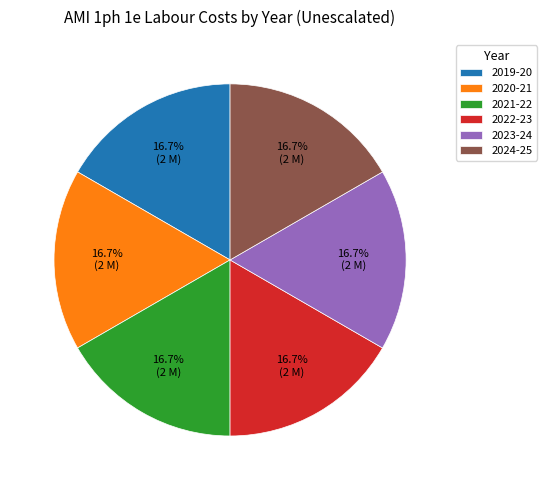

What is the total percentage of 2023-24 and 2021-22?

33.3%